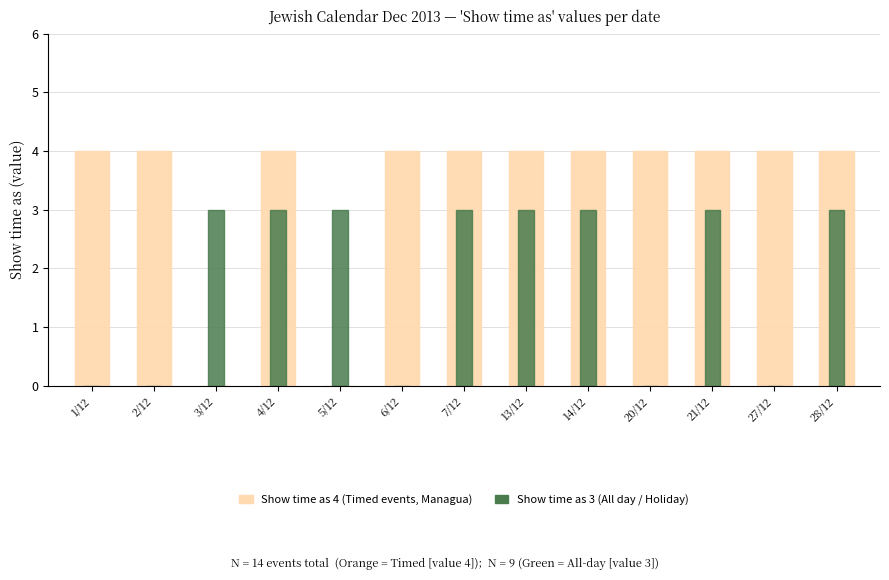

Reading right to left, what are all the values shown in this chart?

Show time as 4 (Timed): 4	4	4	4	4	4	4	4	0	4	0	4	4
Show time as 3 (All day): 3	0	3	0	3	3	3	0	3	3	3	0	0